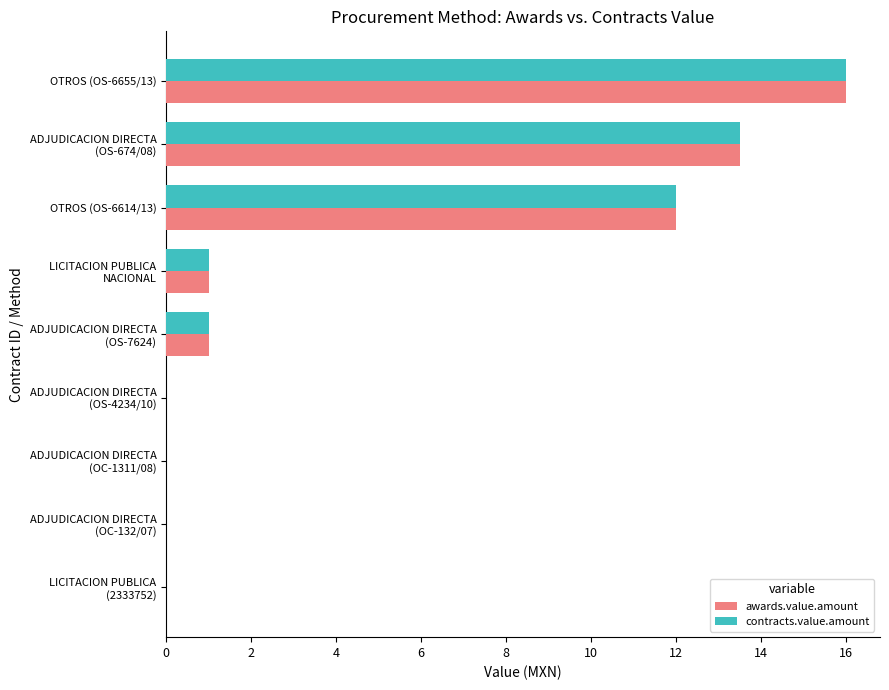

How many distinct data groups are displayed?

2